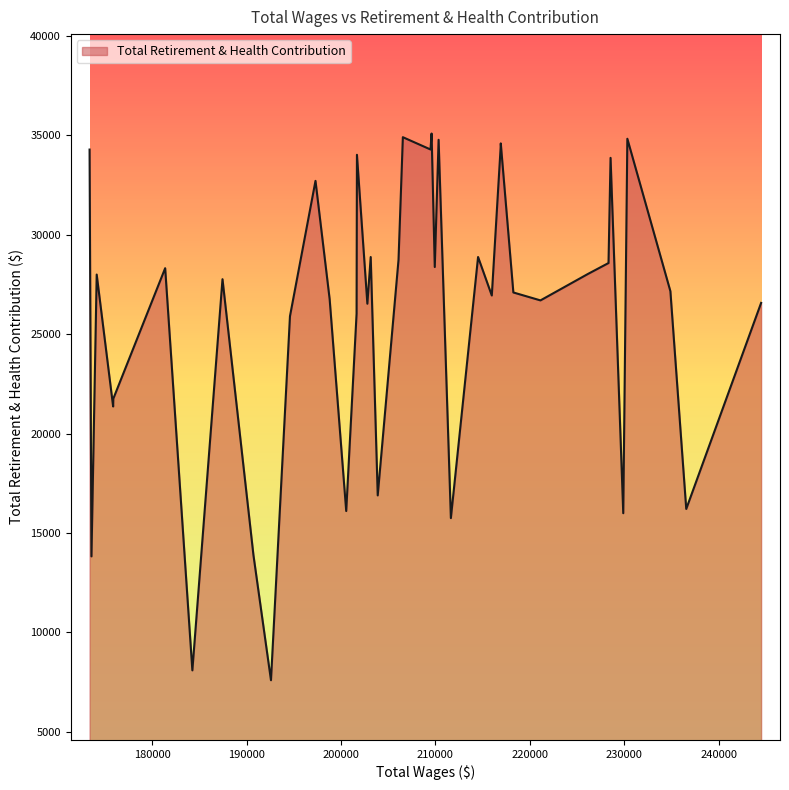

What is the greatest value displayed?

35088